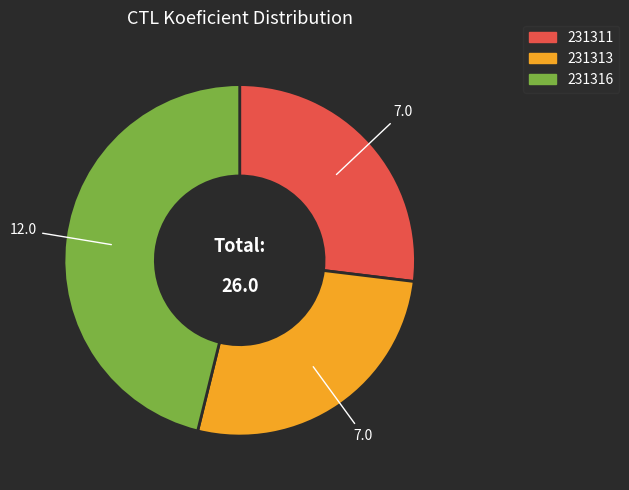

Approximately how many times larger is the value at 231313 compared to 231316?

0.6